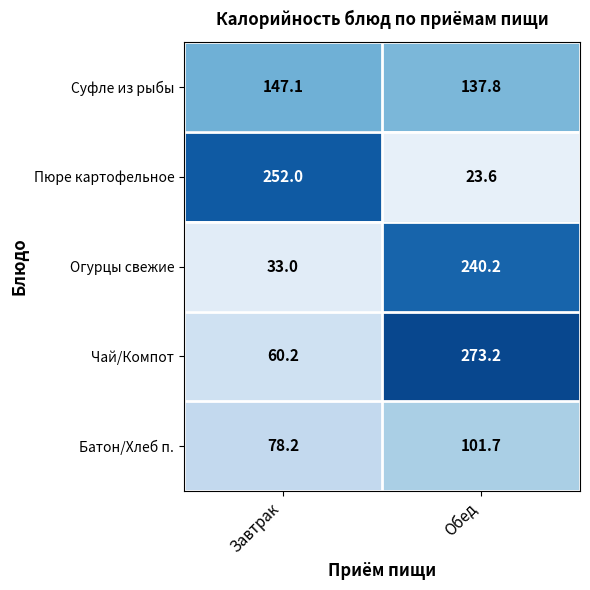

True or false: Чай/Компот has a value of 89.4 at Завтрак.

False